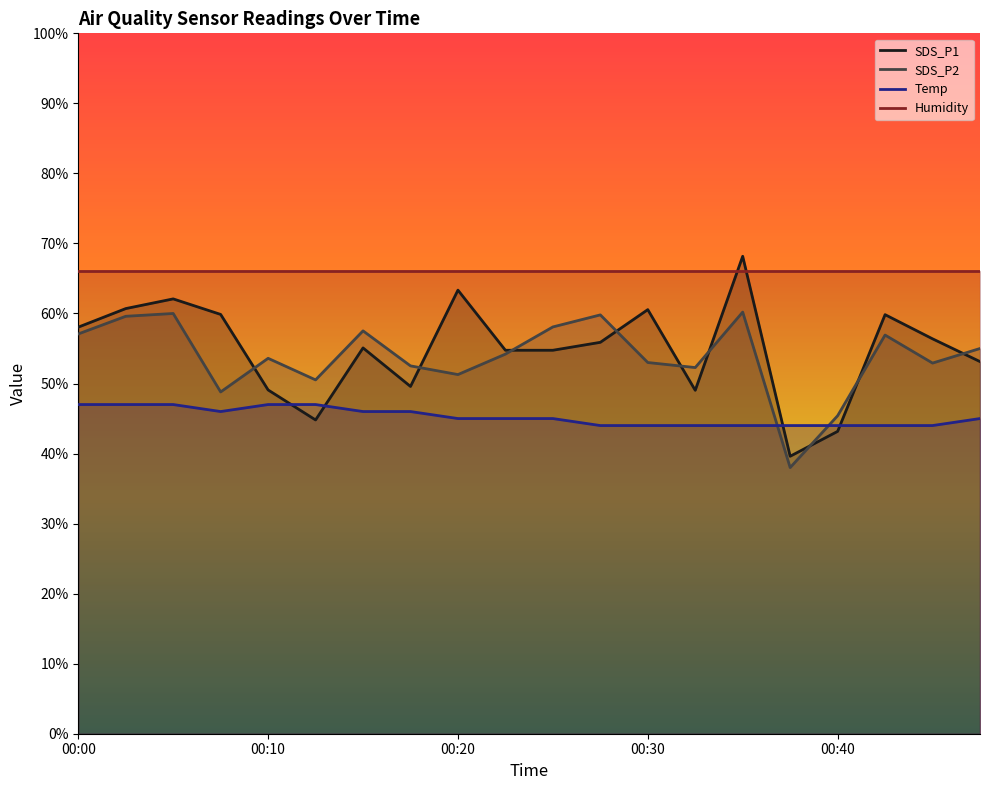

True or false: SDS_P2 and Temp cross at least once.

True